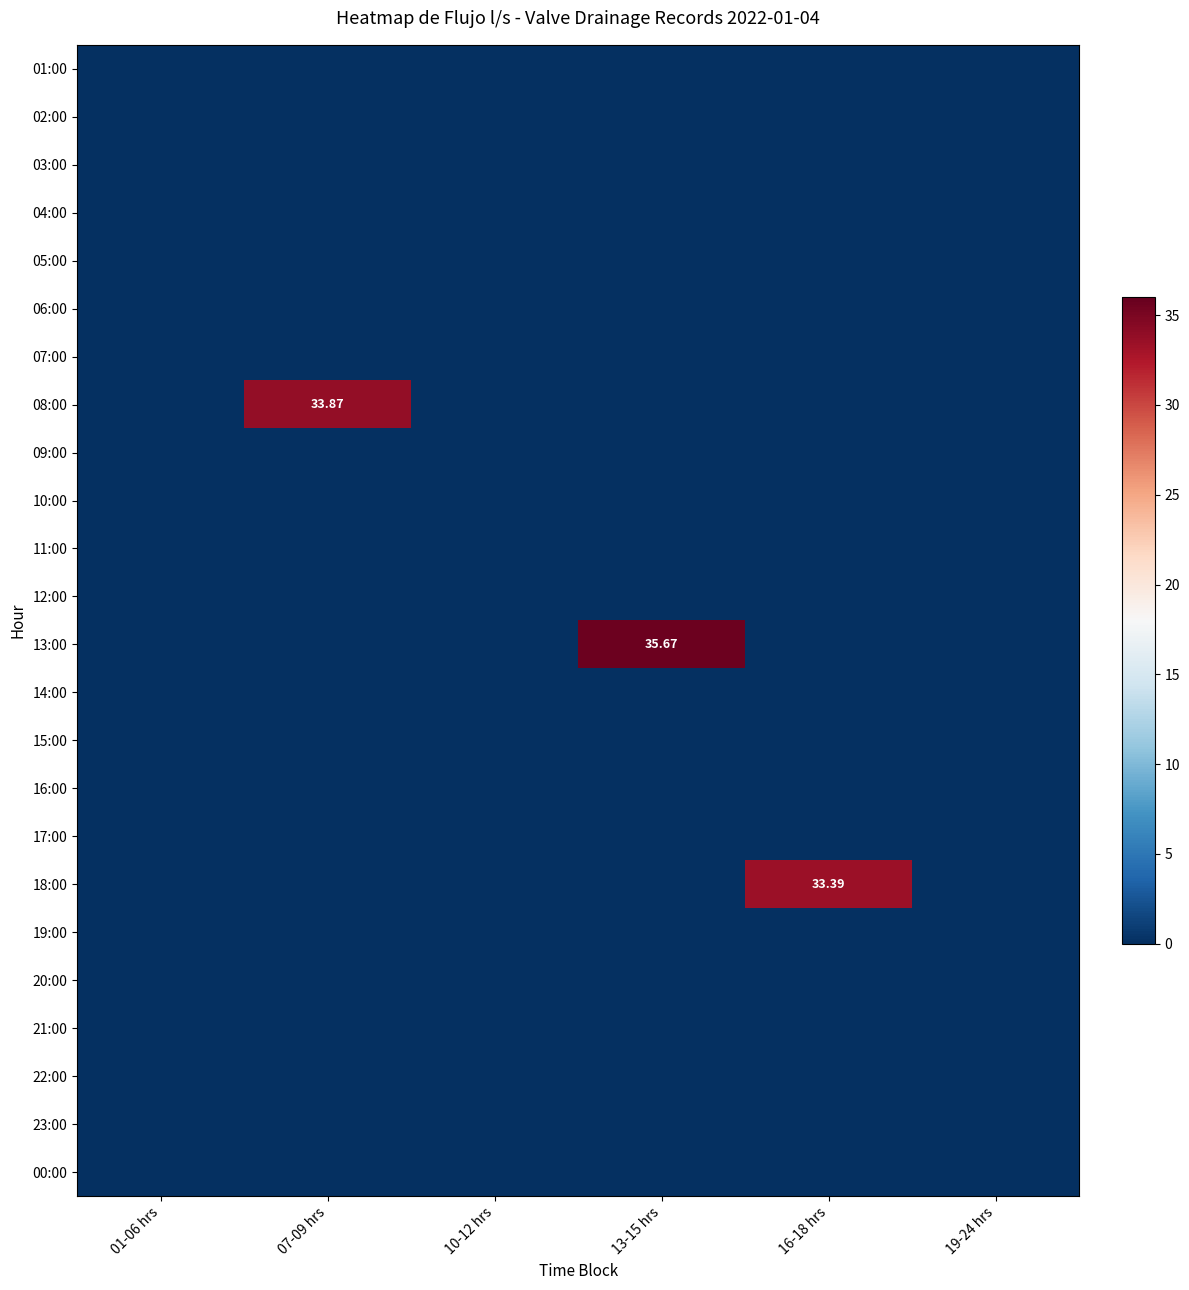

At how many categories does at least one series exceed 0?

3